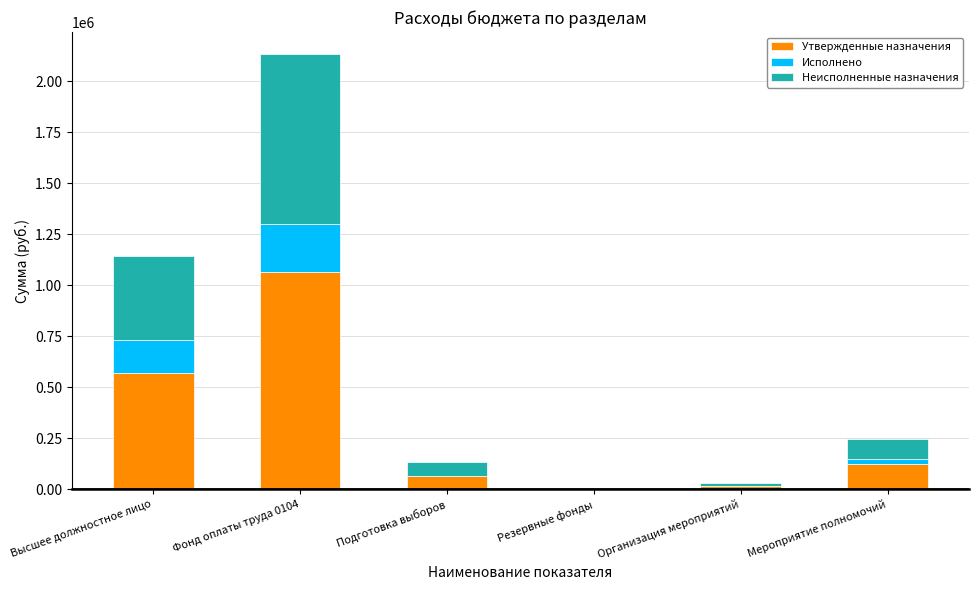

The value of Утвержденные назначения at Мероприятие полномочий is 48173.7. True or false?

False